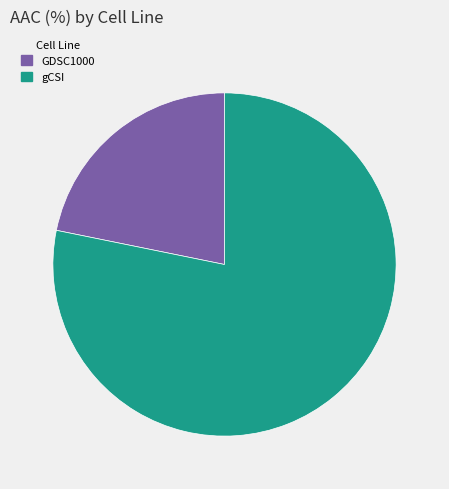

Which category has the smallest portion of the pie?

GDSC1000